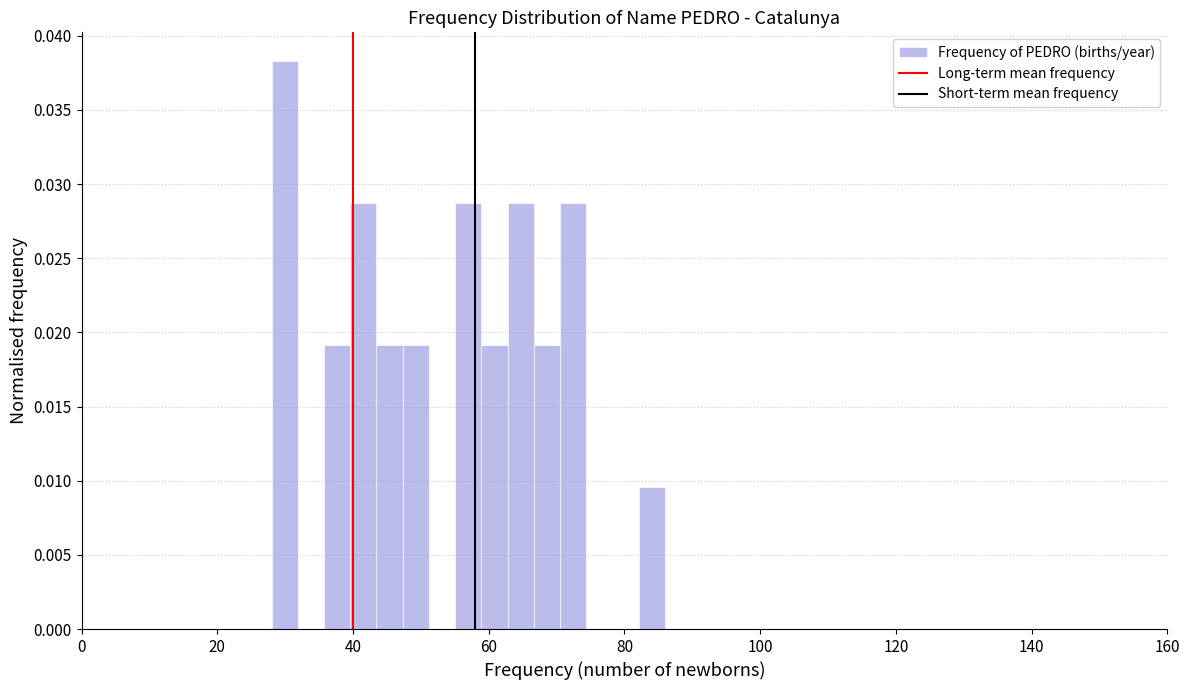

Read against the x-axis, roughly where is the centre of the tallest bar?

30